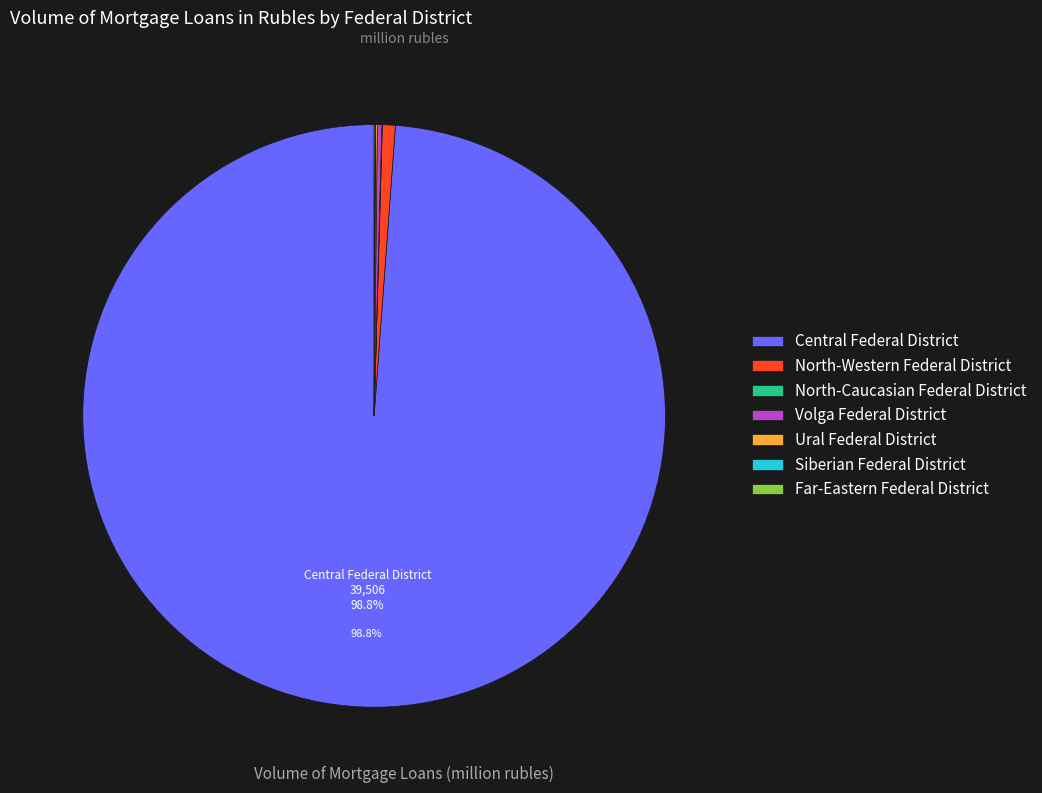

Which slice is the largest?

Central Federal District